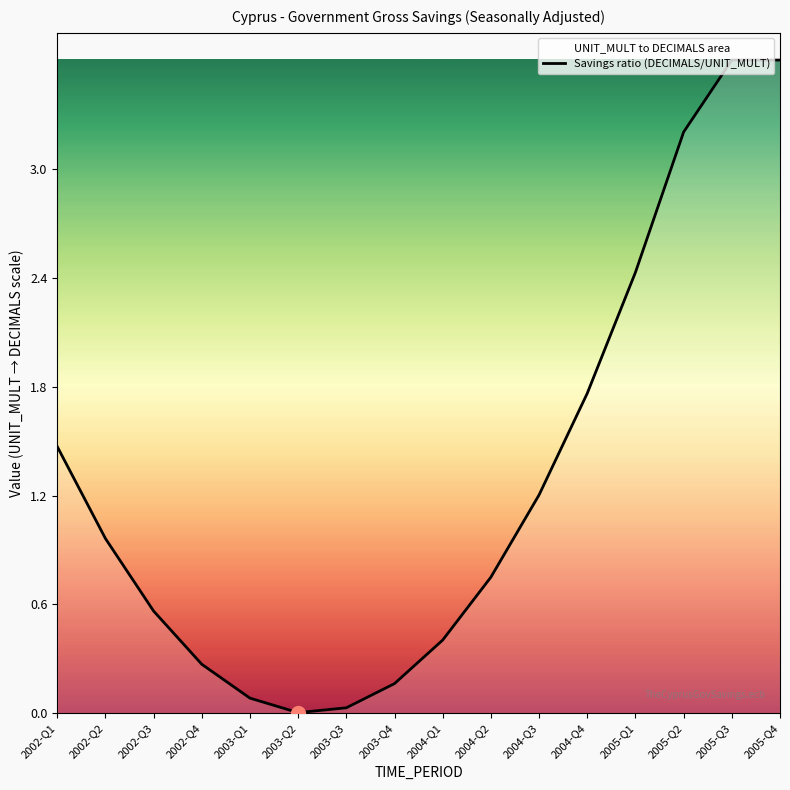

What is the average value?

1.3